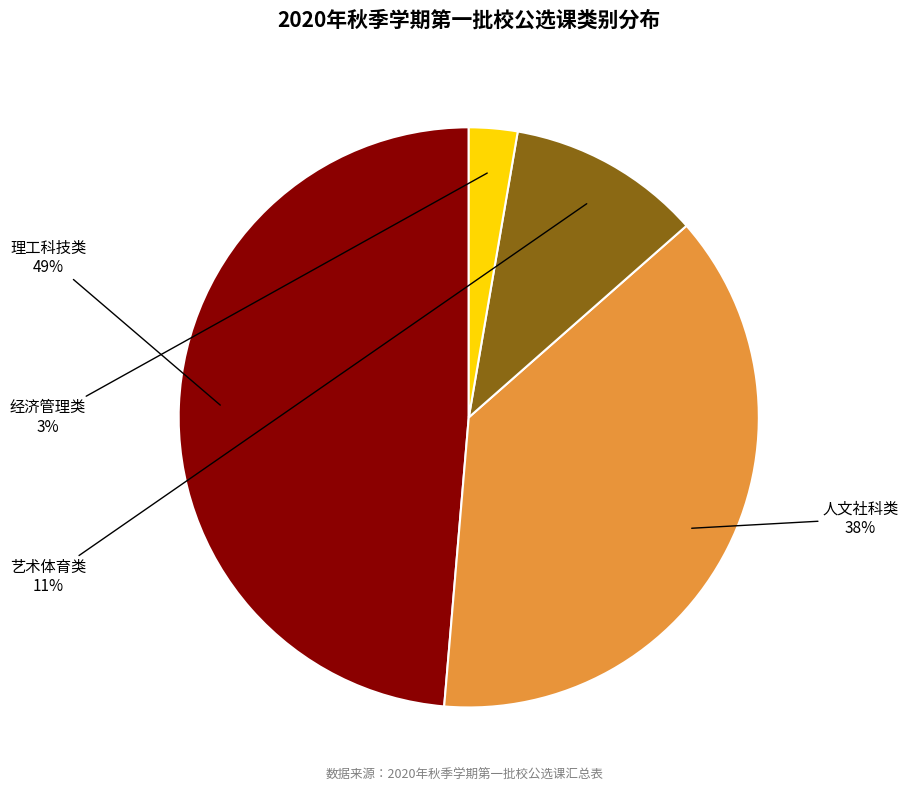

Does any single category account for the majority?

No